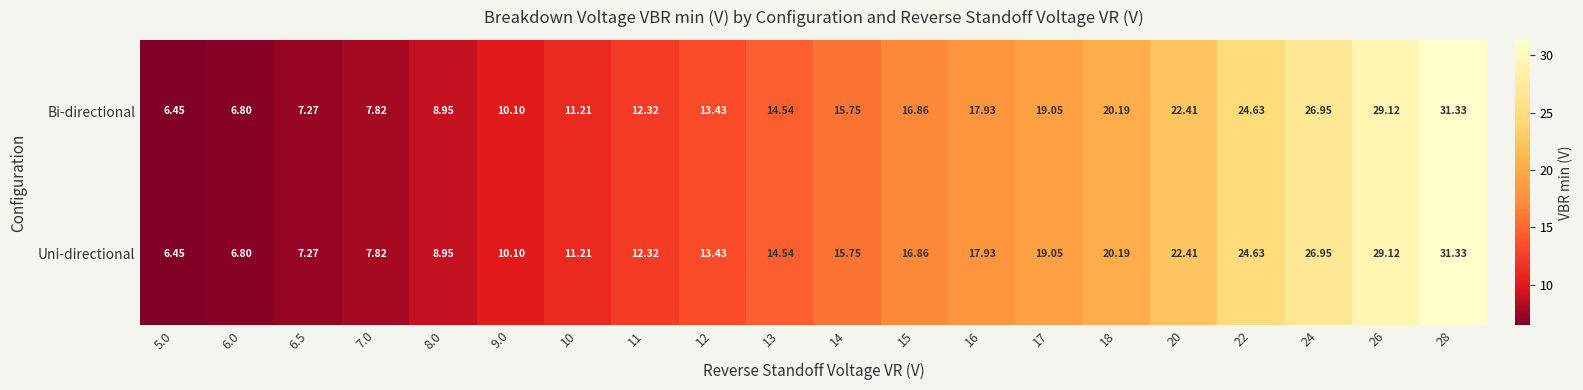

Is the value of Bi-directional at 17 greater than the value of Uni-directional at 12?

Yes